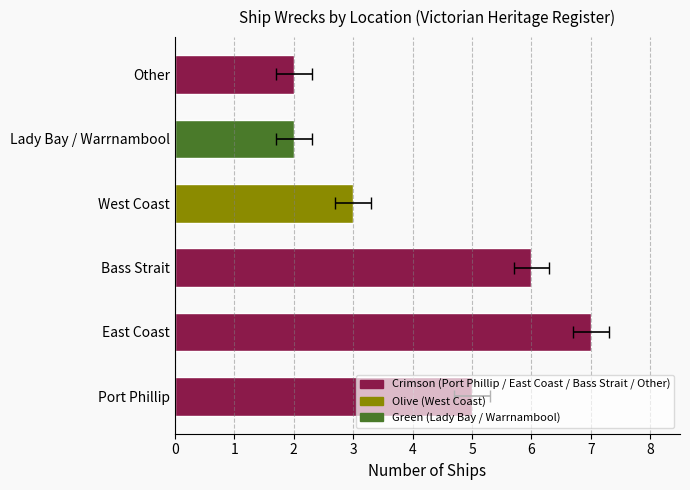

Reading left to right, what are all the values shown in this chart?

Port Phillip=5	East Coast=7	Bass Strait=6	West Coast=3	Lady Bay / Warrnambool=2	Other=2